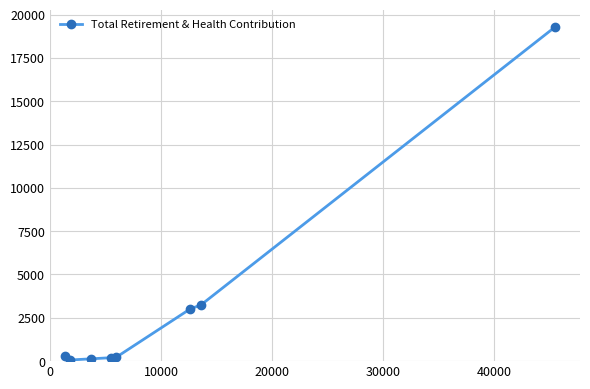

What is the greatest value displayed?

19302